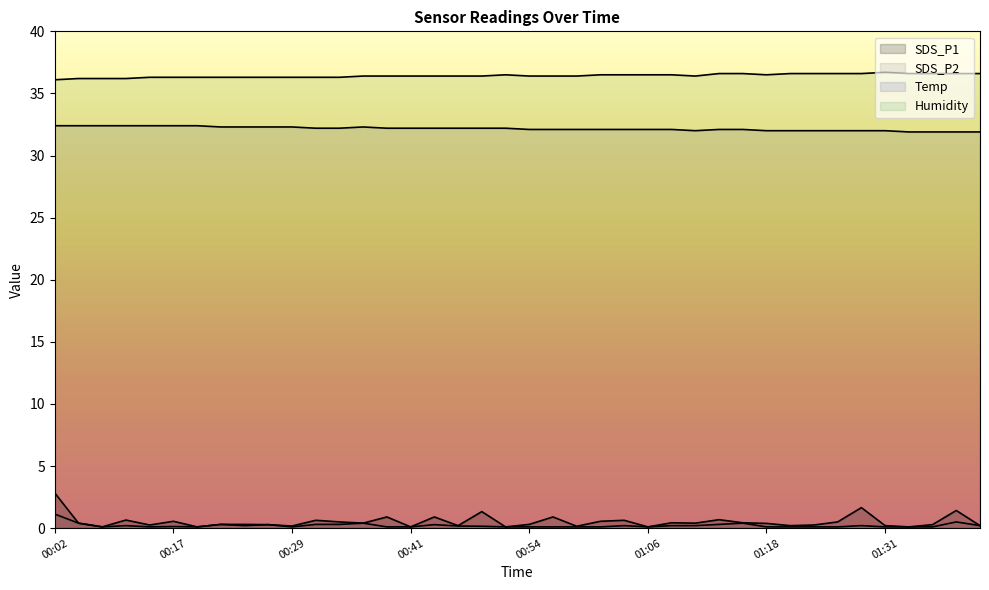

In SDS_P2, how many points are lower than both neighbors (excluding endpoints)?

6